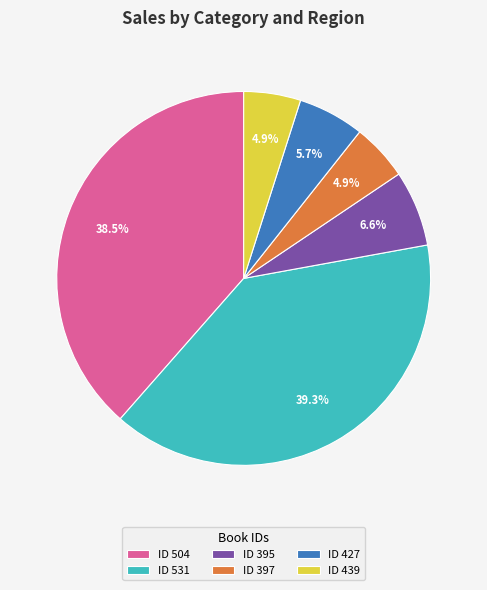

Does ID 439 represent more than half of the total?

No